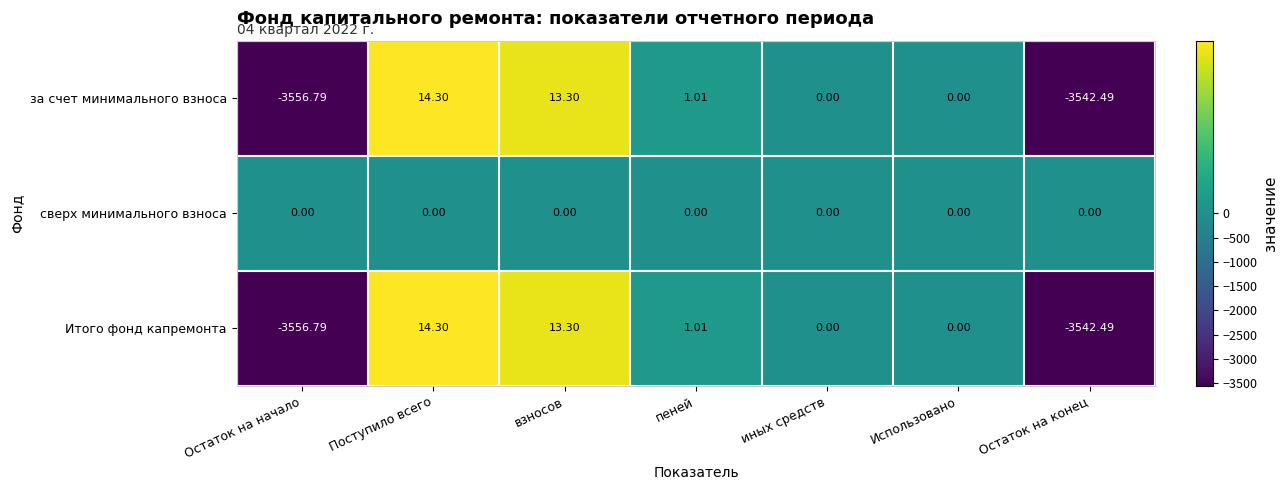

At which category does the chart reach its peak across all series?

Поступило всего